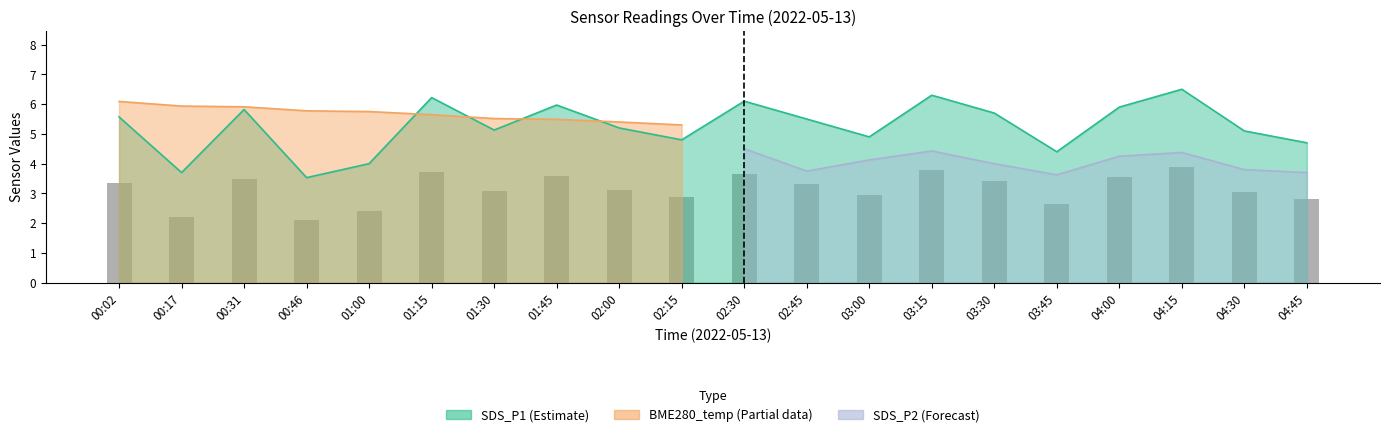

What is the ratio of the value at 04:30 to the value at 03:00?

1.0